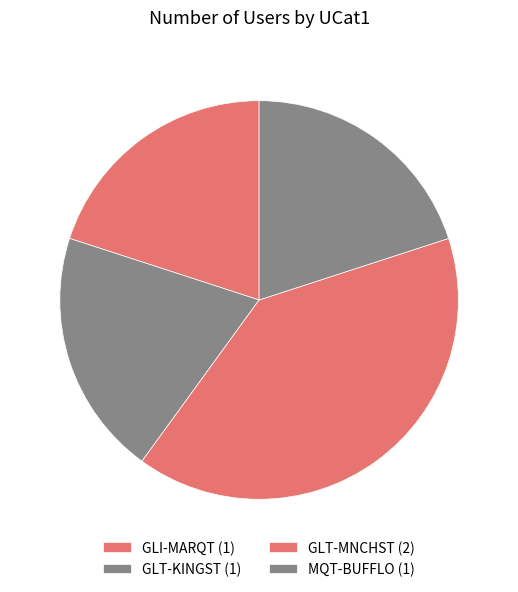

What percentage is the GLI-MARQT slice, to the nearest percent?

20%